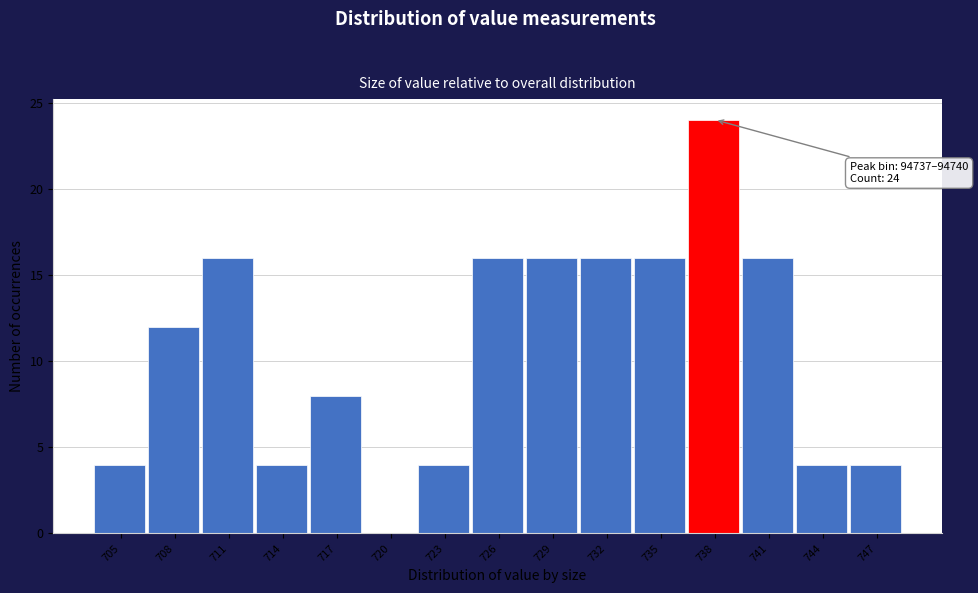

Reading left to right, extract all data points from this chart.

705=4	708=12	711=16	714=4	717=8	720=0	723=4	726=16	729=16	732=16	735=16	738=24	741=16	744=4	747=4